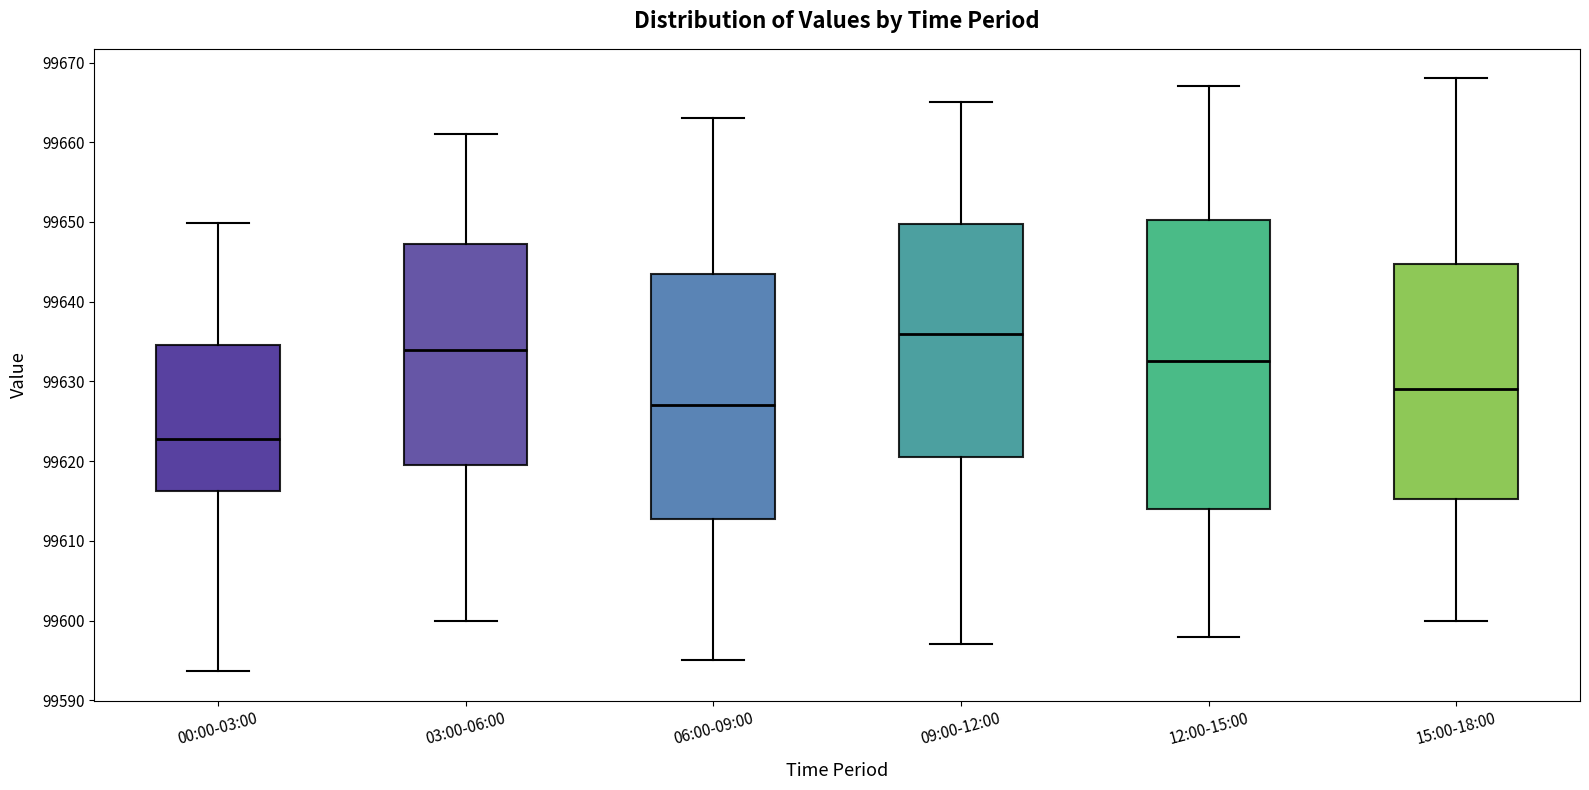

Comparing the boxes themselves (not the whiskers), which one is the tallest?

12:00-15:00